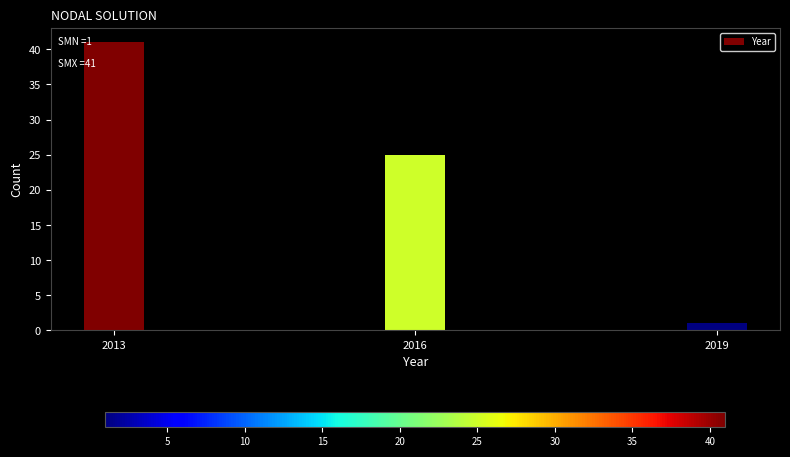

Reading left to right, extract all data points from this chart.

41	25	1